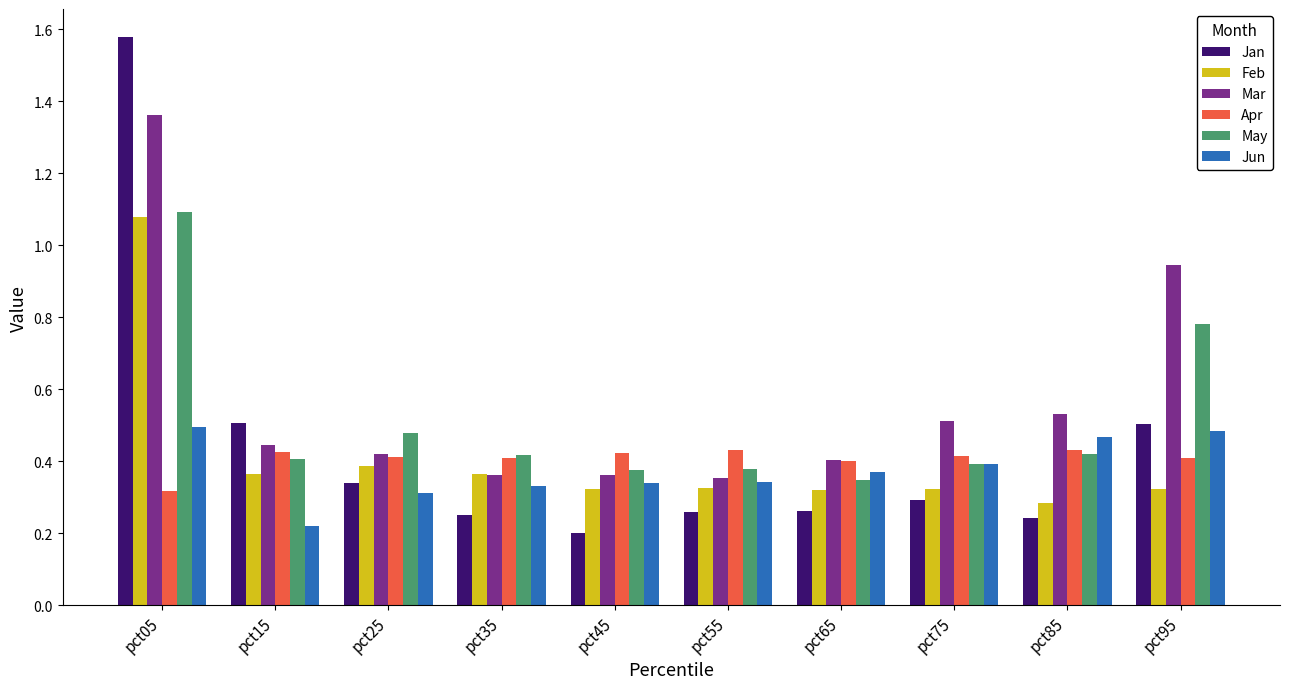

The May series shows 0.4 at pct55. True or false?

True